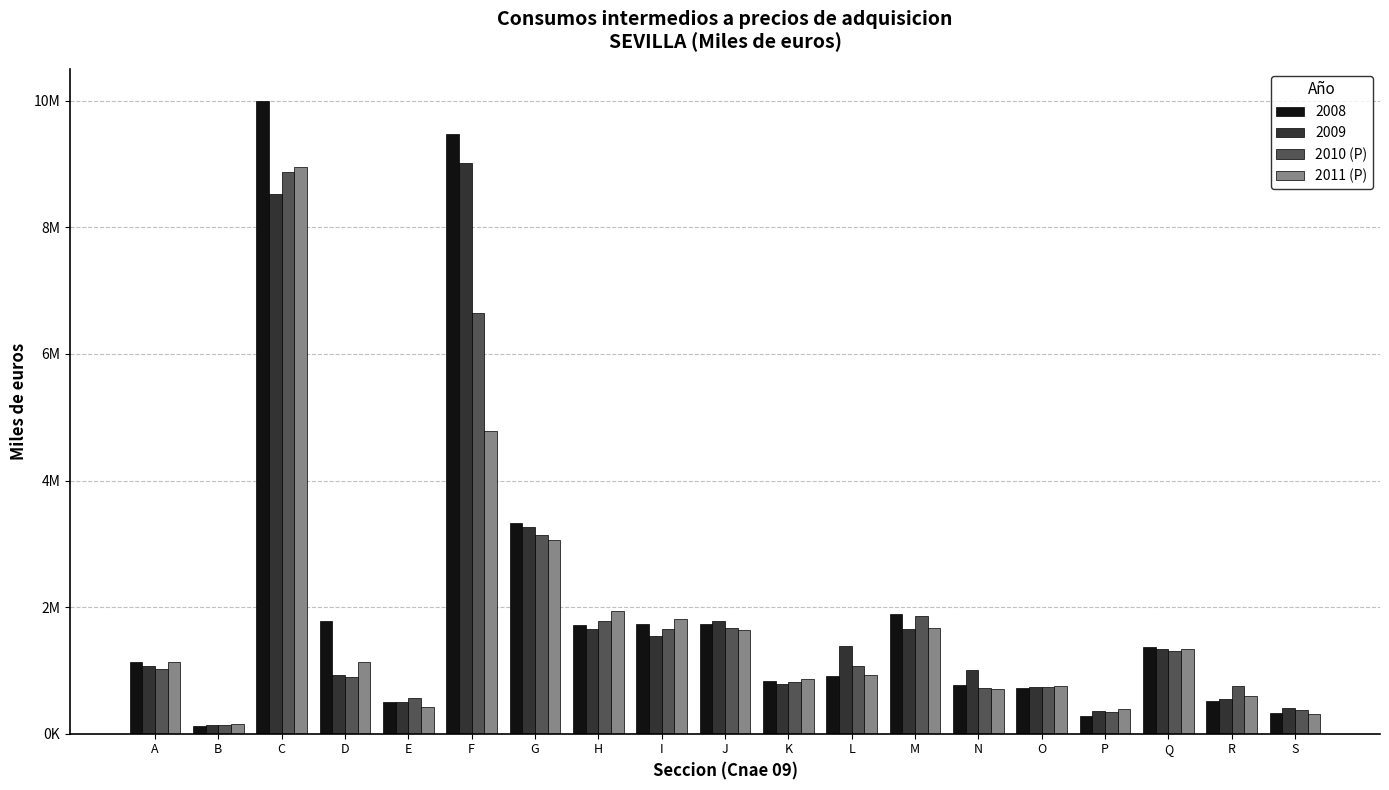

What is the difference between the maximum and minimum values in the 2010 (P) series?

8736982